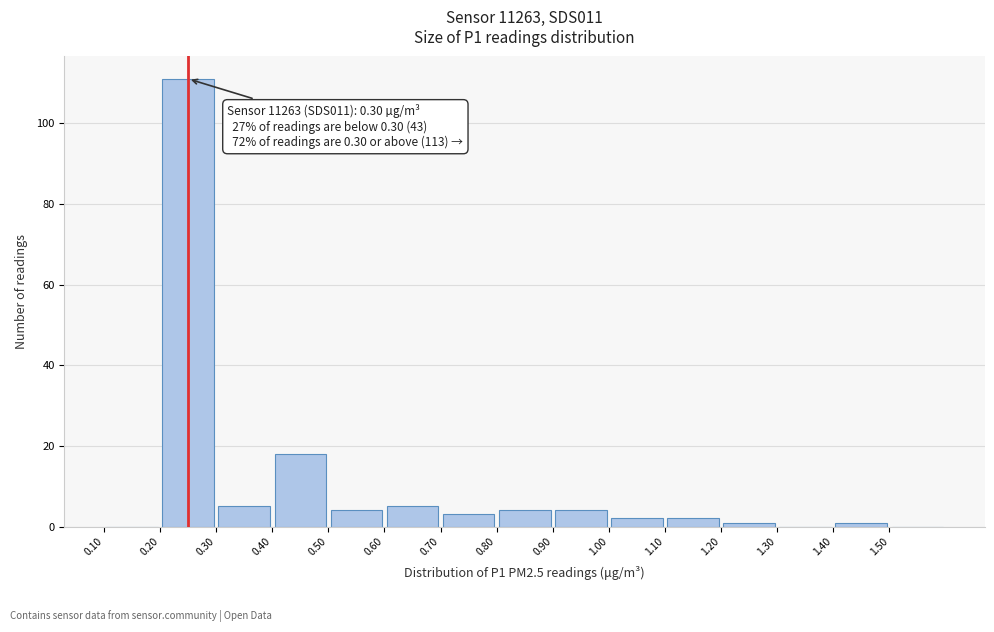

Which range on the x-axis has the tallest bar?

0.2 to 0.3